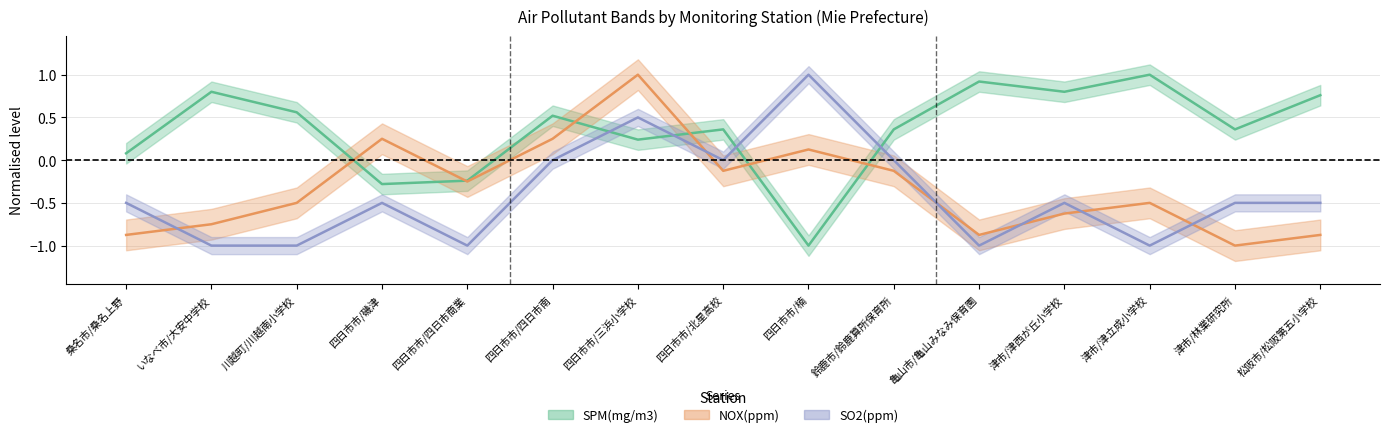

What is the label of the 3rd point from the left?

川越町/川越南小学校